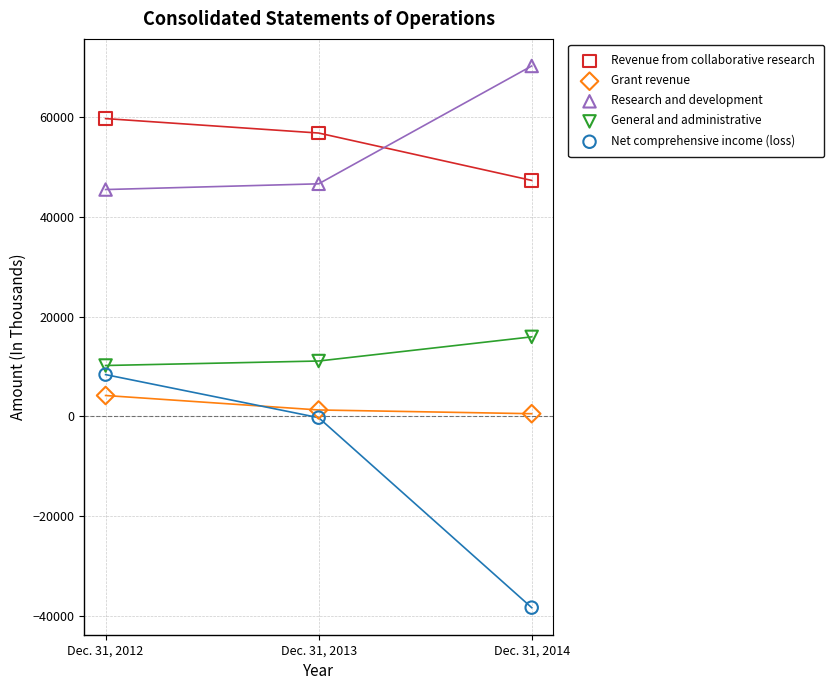

Which series reaches the maximum Y coordinate?

Research and development